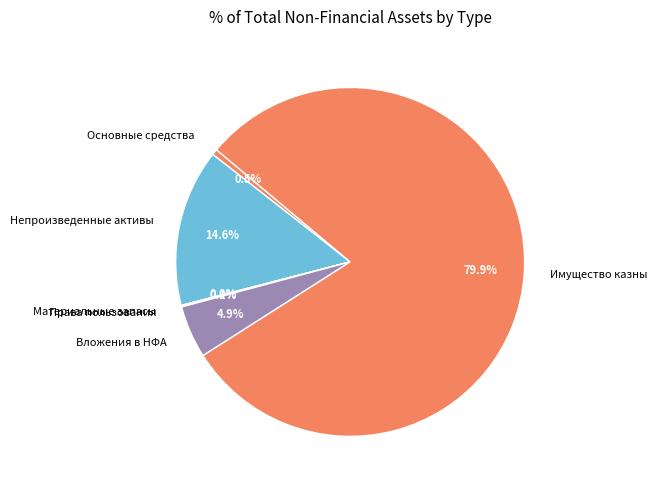

How much of the chart is everything except Непроизведенные активы?

85.4%